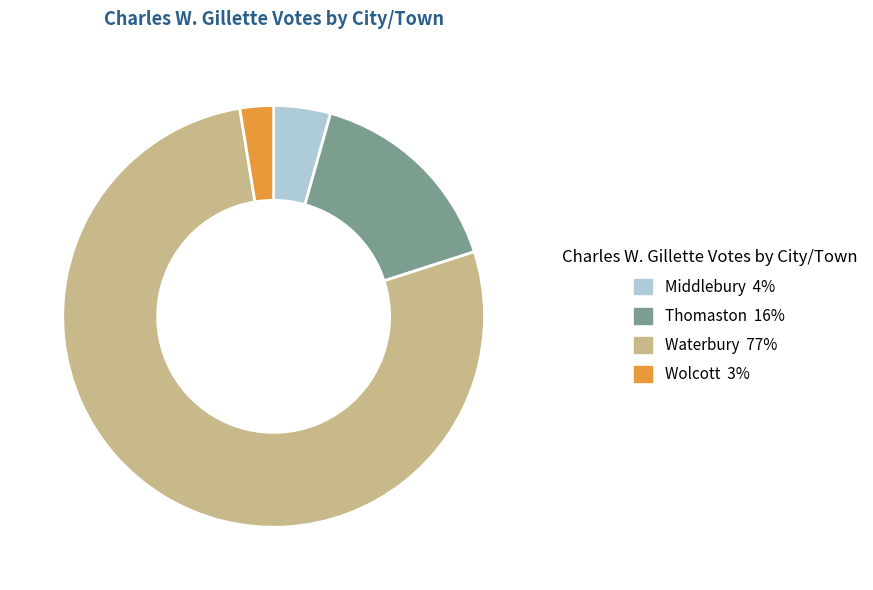

True or false: Thomaston 16% accounts for 16% of the total.

True